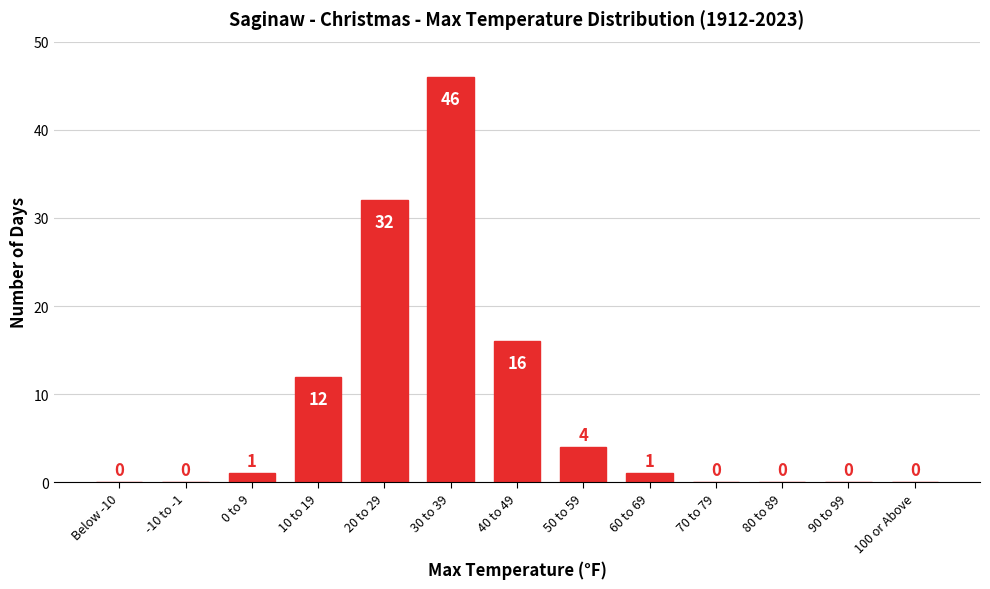

Reading left to right, transcribe all the data shown in this chart.

Below -10=0	-10 to -1=0	0 to 9=1	10 to 19=12	20 to 29=32	30 to 39=46	40 to 49=16	50 to 59=4	60 to 69=1	70 to 79=0	80 to 89=0	90 to 99=0	100 or Above=0